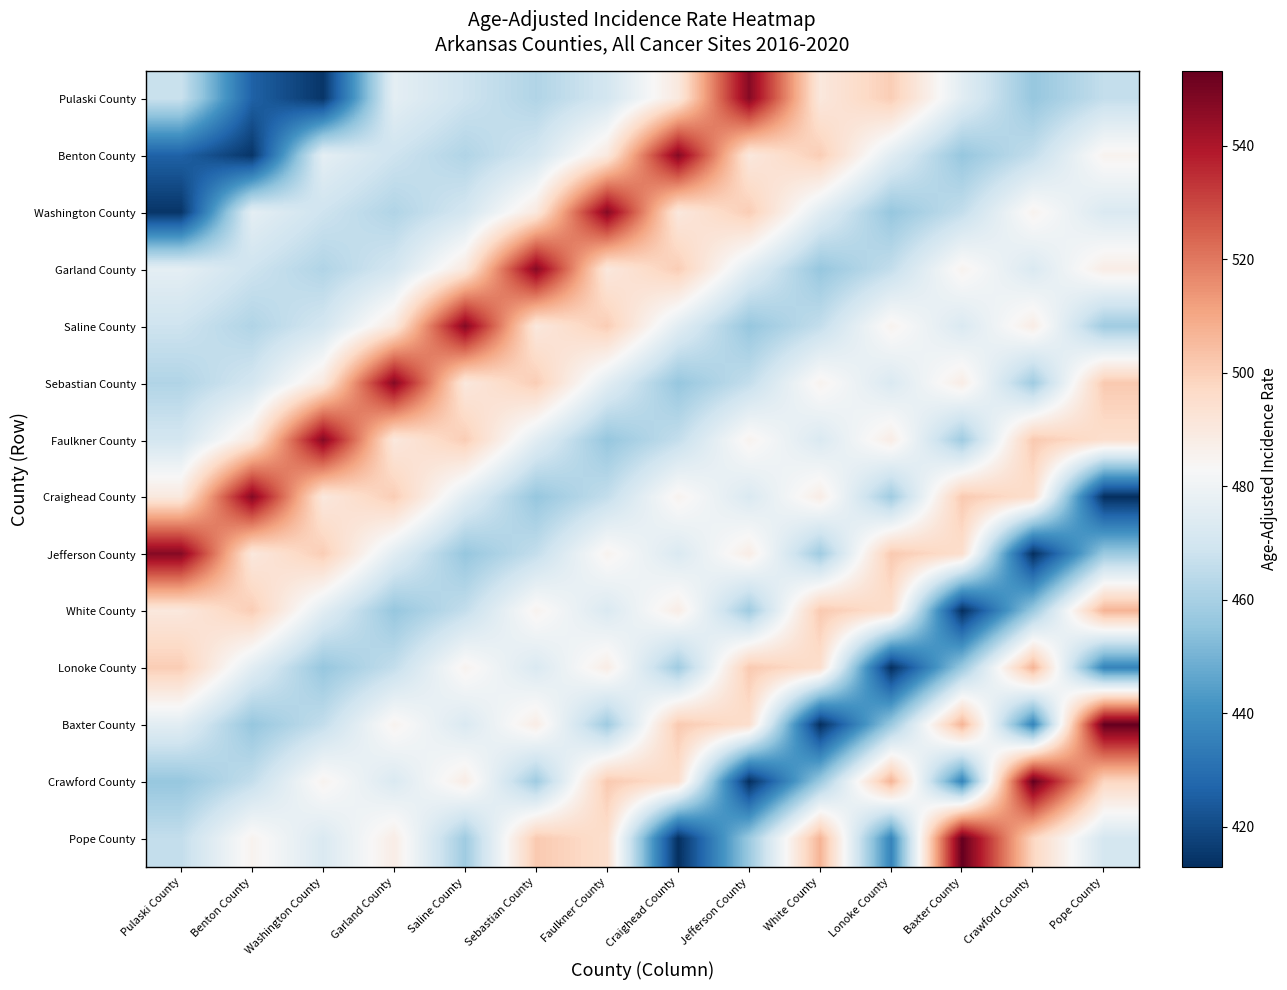

What is the minimum value shown in the chart?

412.9